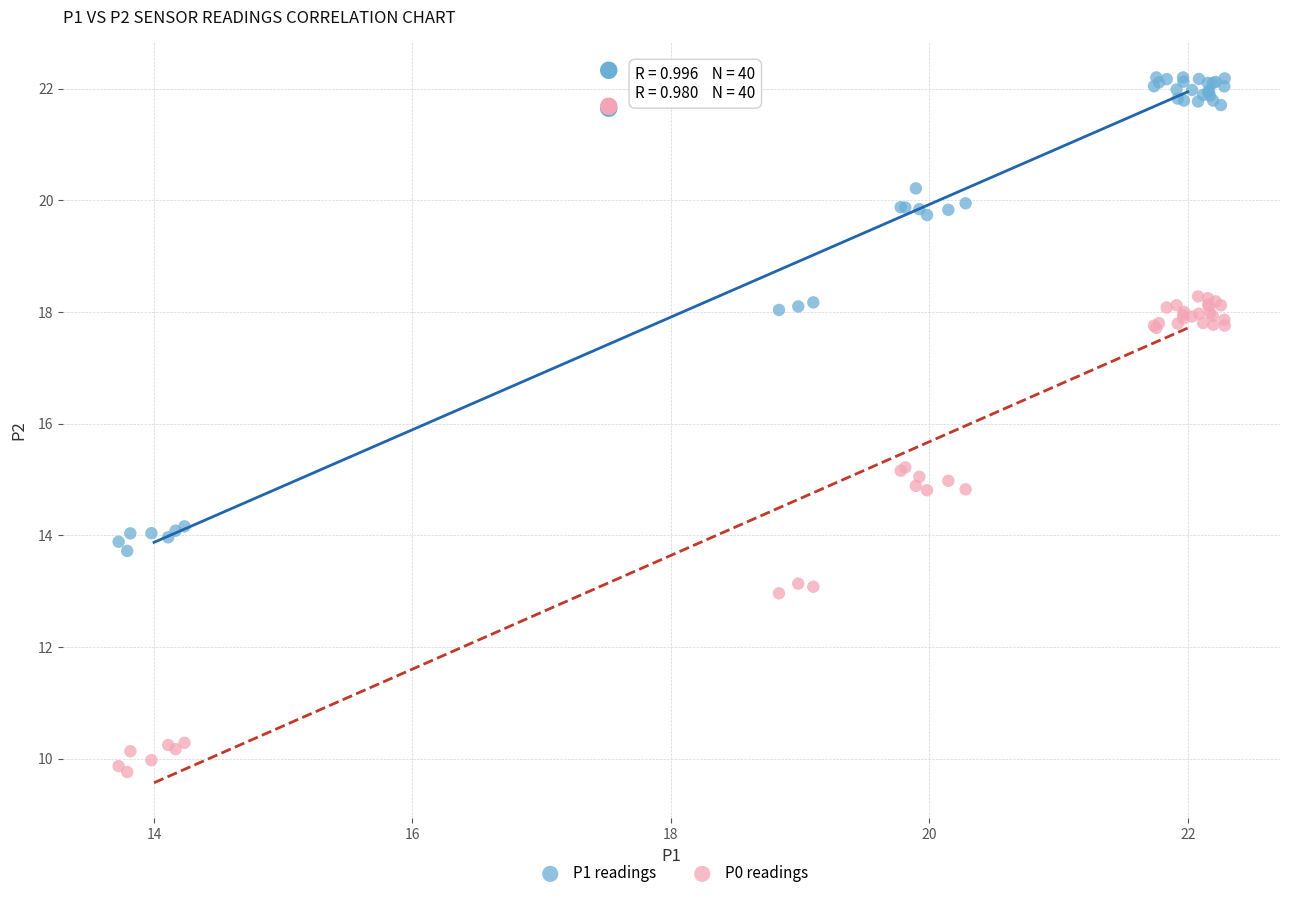

Which series contains the highest Y value?

P1 readings